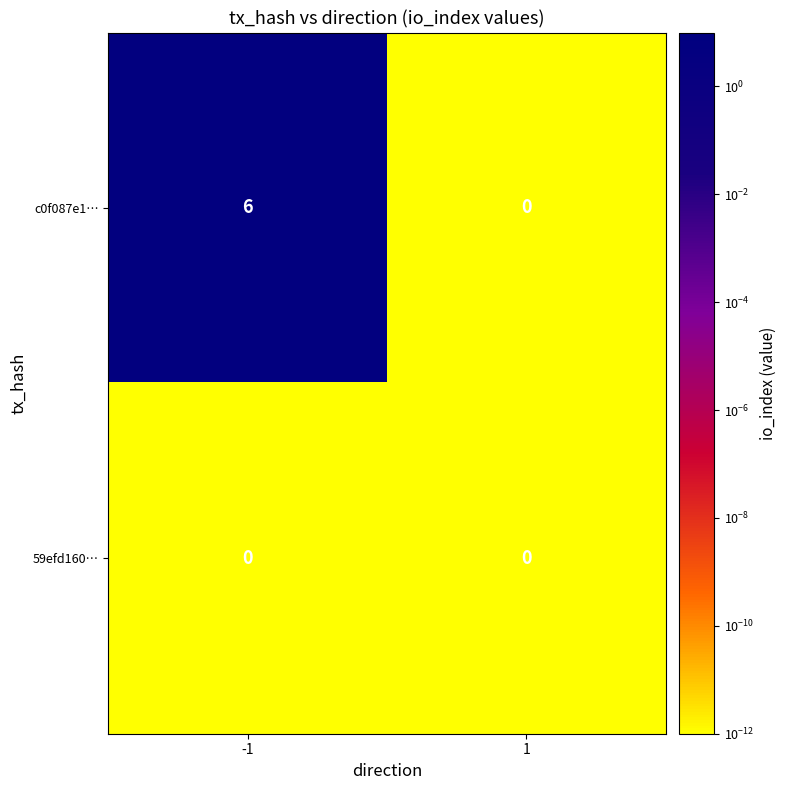

Which series has the largest total across all categories?

c0f087e1…